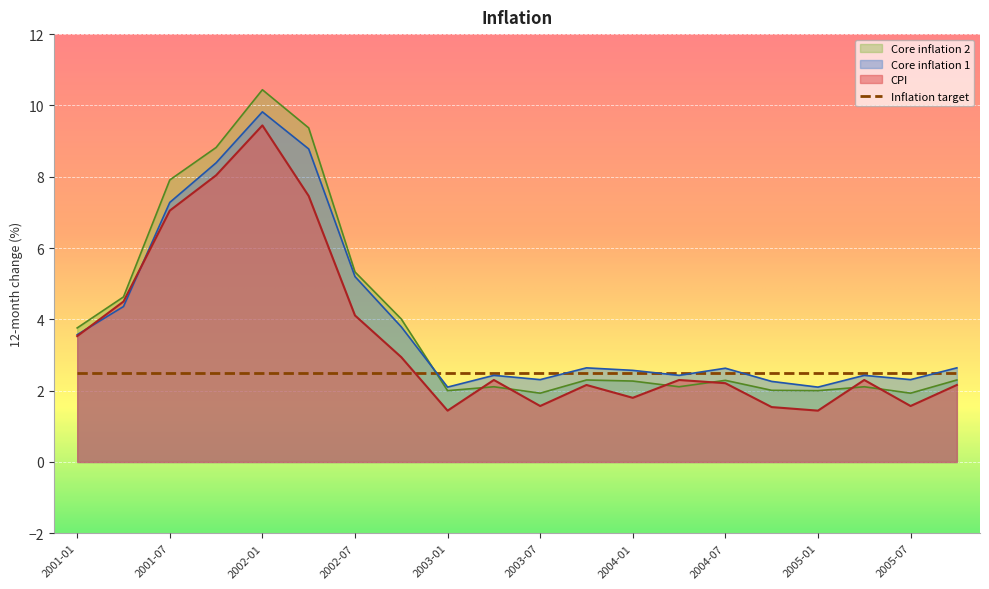

Which series changed the most between 2005-07 and 2005-10?

CPI